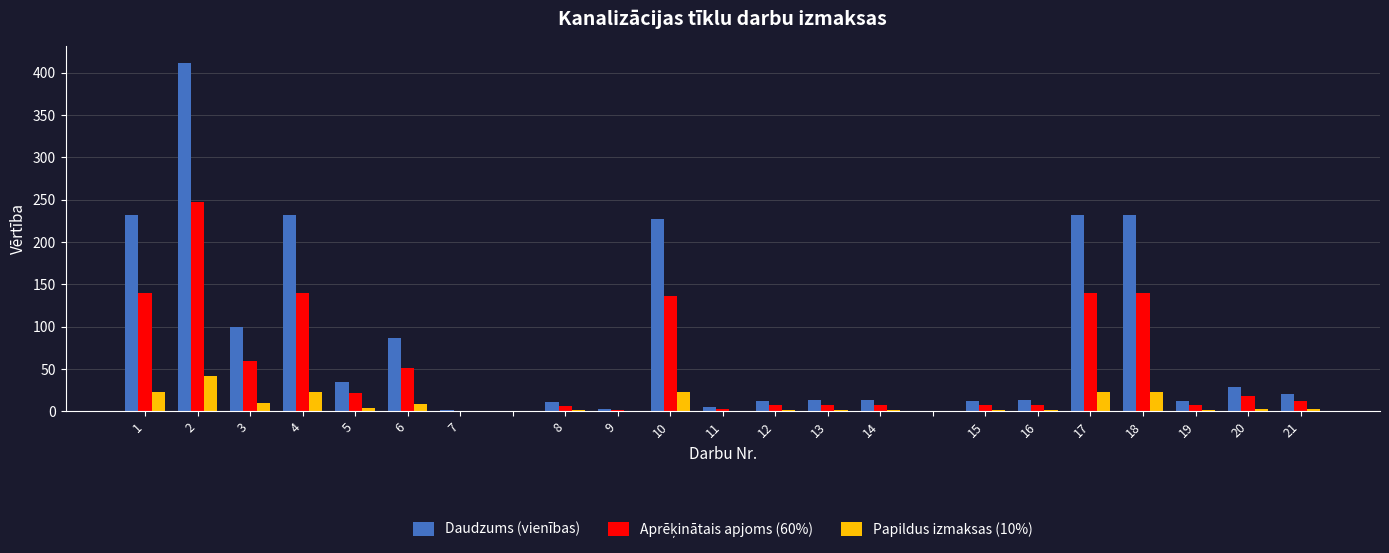

What is the greatest value displayed?

411.0